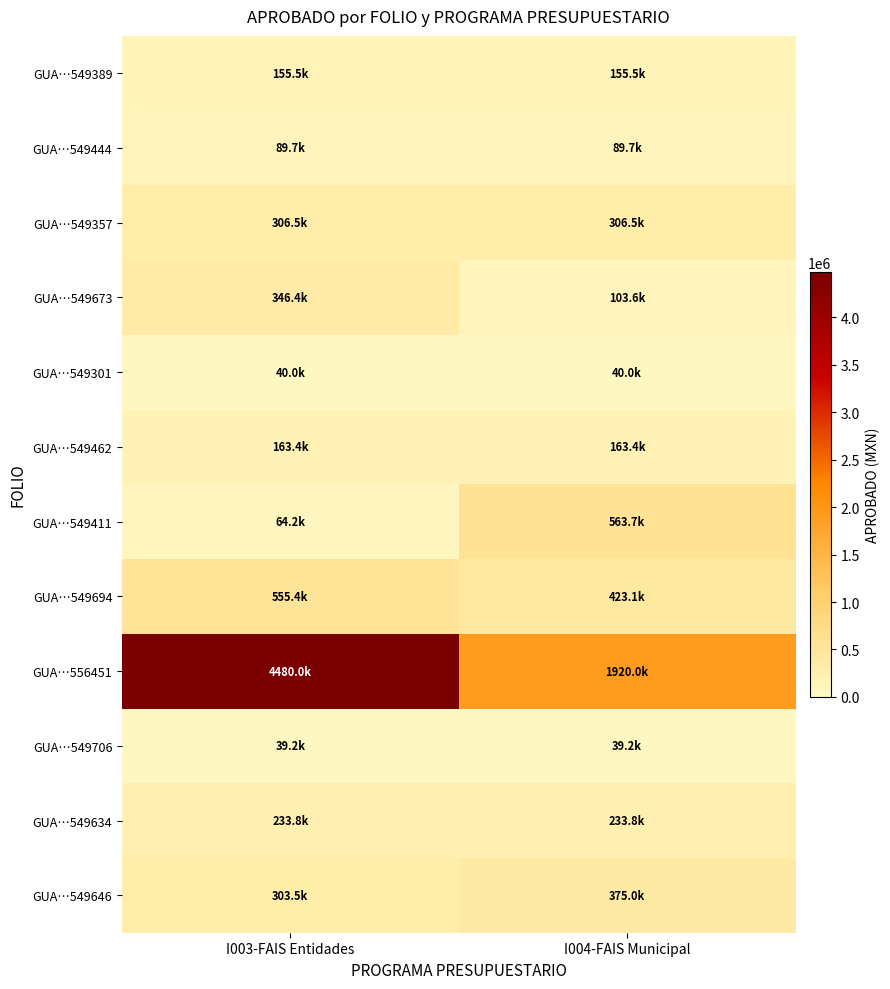

Which label corresponds to the smallest value in the chart?

I003-FAIS Entidades